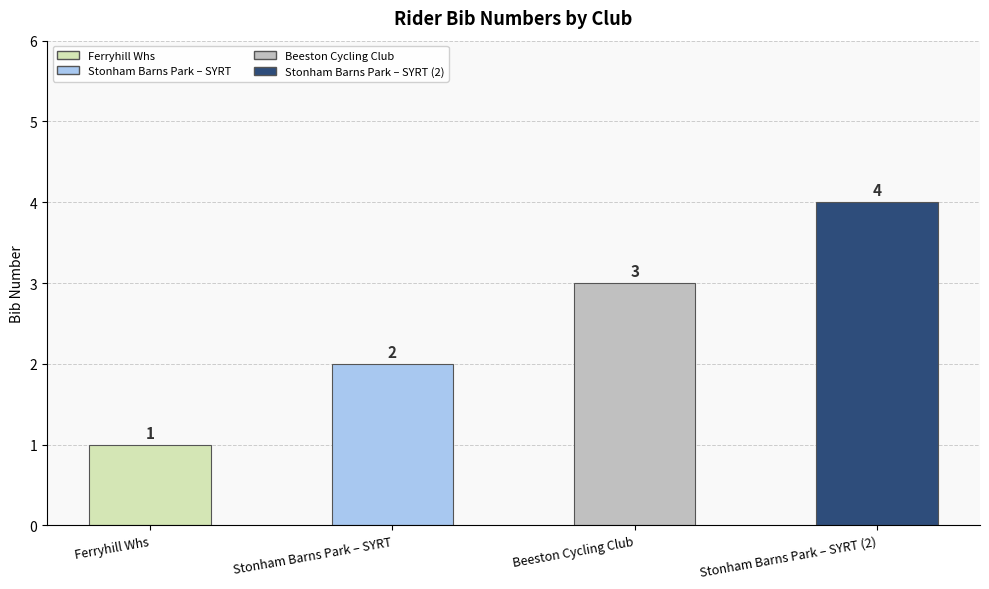

What is the difference between the maximum and minimum values?

3